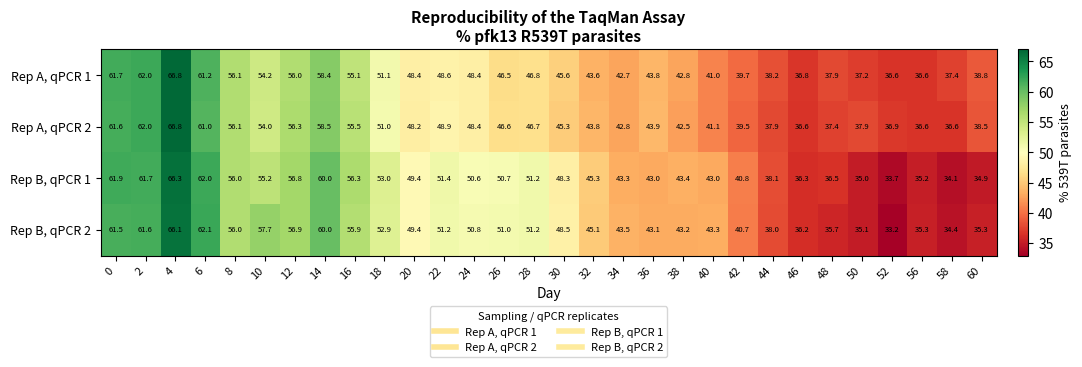

Which series has the largest range (max minus min)?

Rep B, qPCR 2